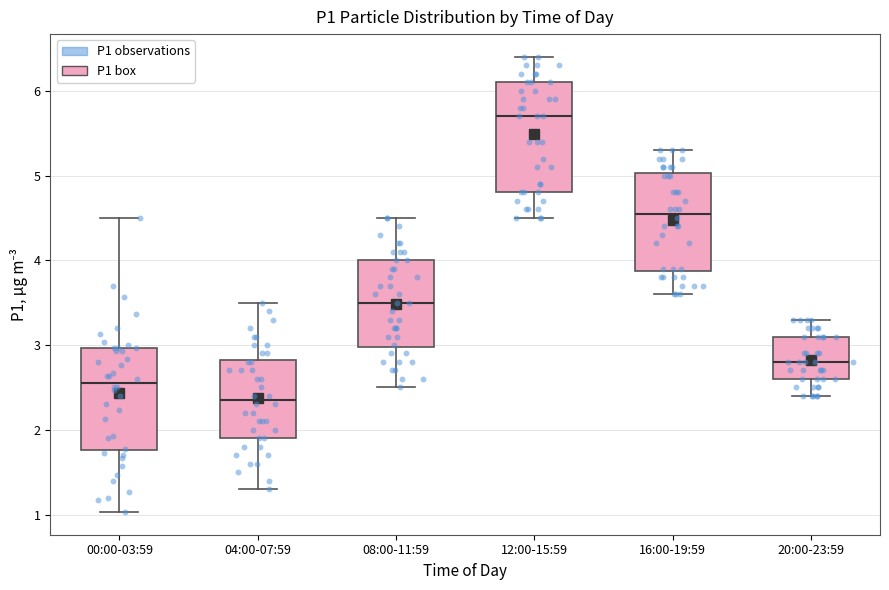

Where does the upper whisker of the box for 16:00-19:59 end on the y-axis? The values are not printed on the chart, so give them approximately, as read against the axis.

5.3